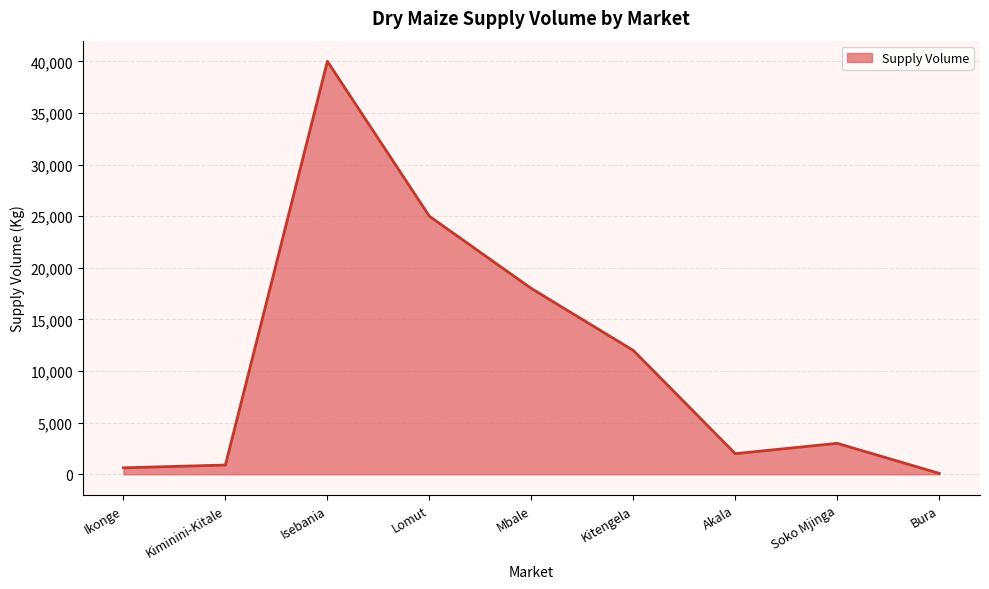

The chart shows a value of 64777 at Isebania. True or false?

False